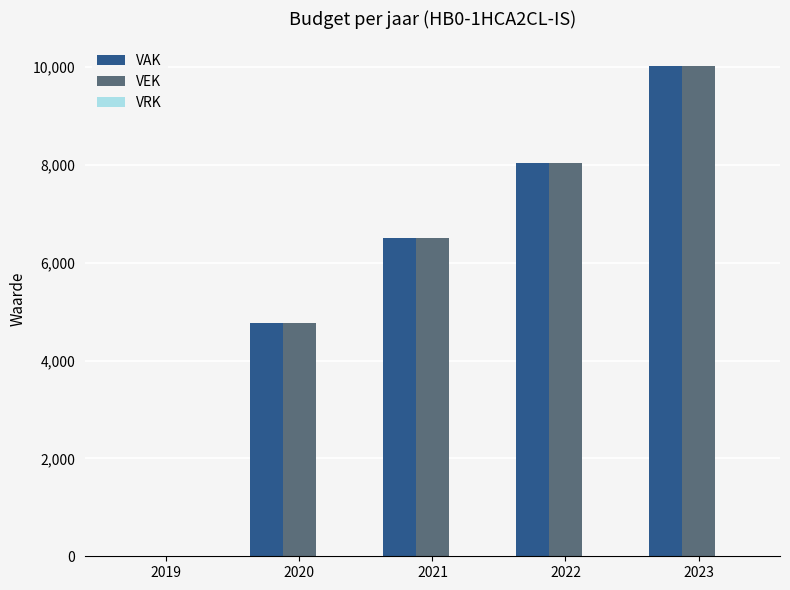

At which category is the sum across all series the highest?

2023